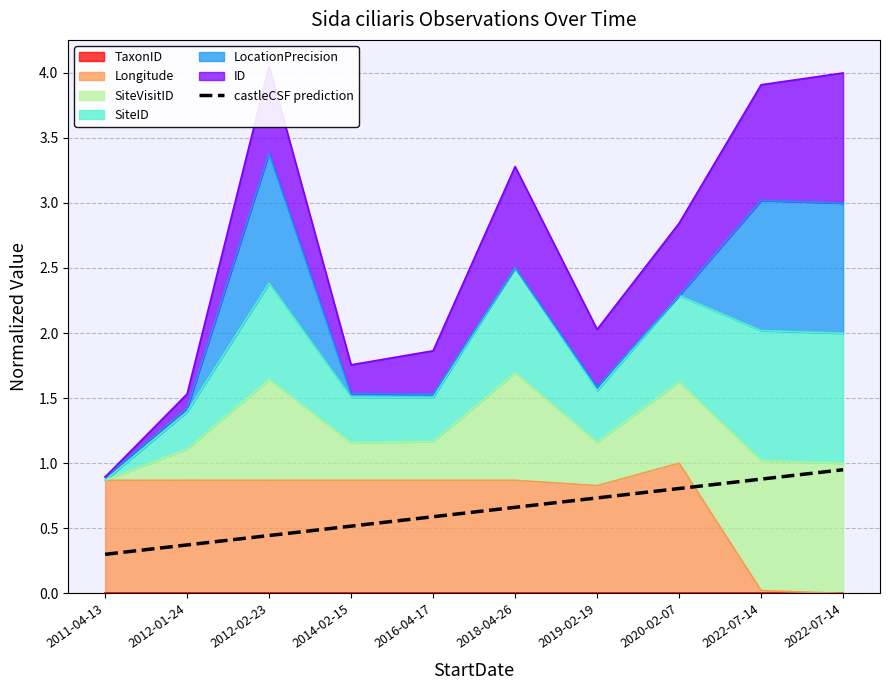

Count the number of categories in the chart.

10